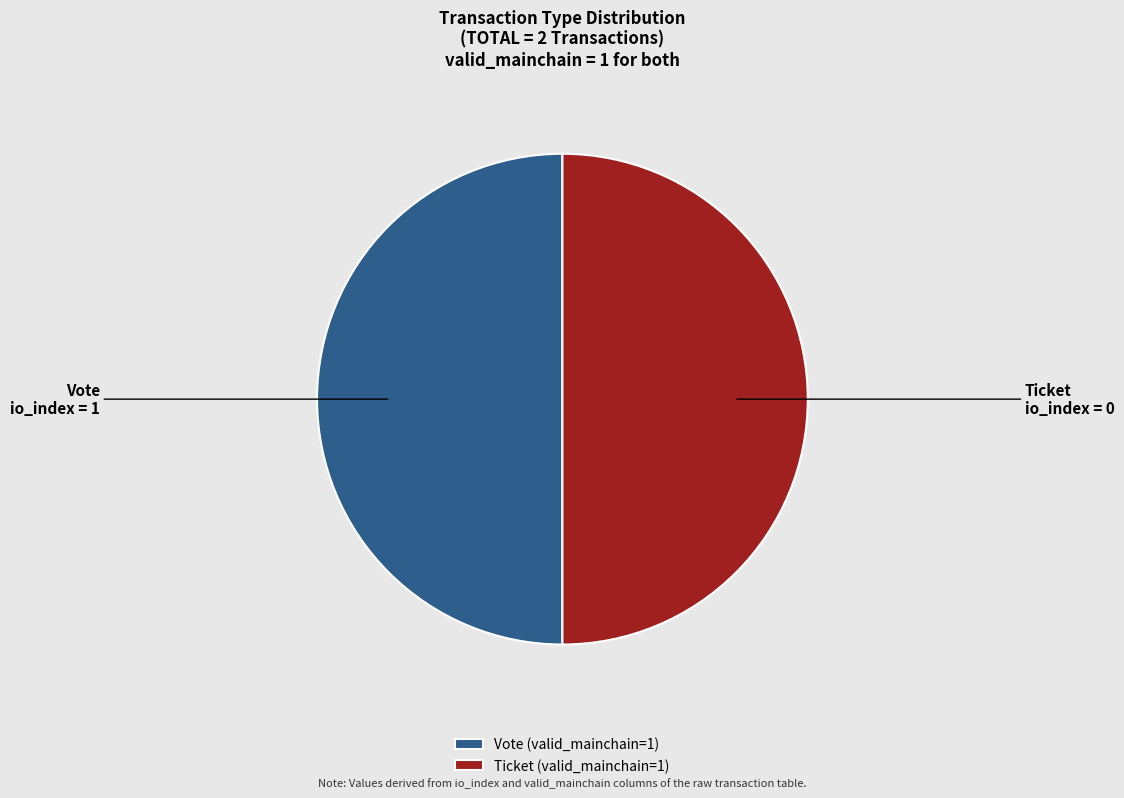

Combined, do Vote and Ticket account for over 50%?

Yes